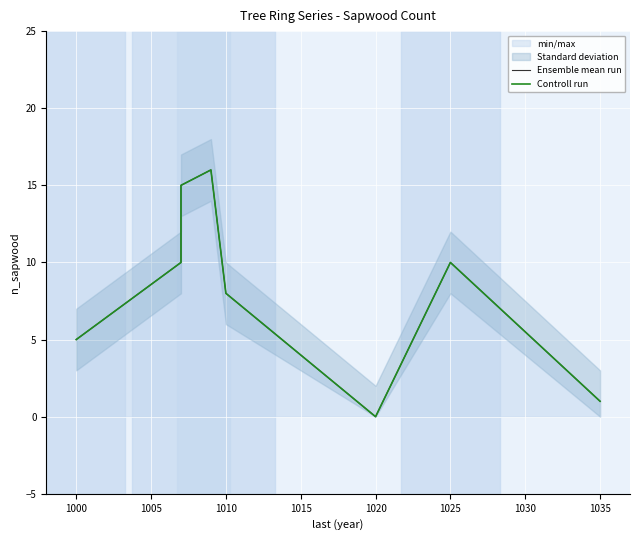

Does the chart display data point markers on the line(s)?

No